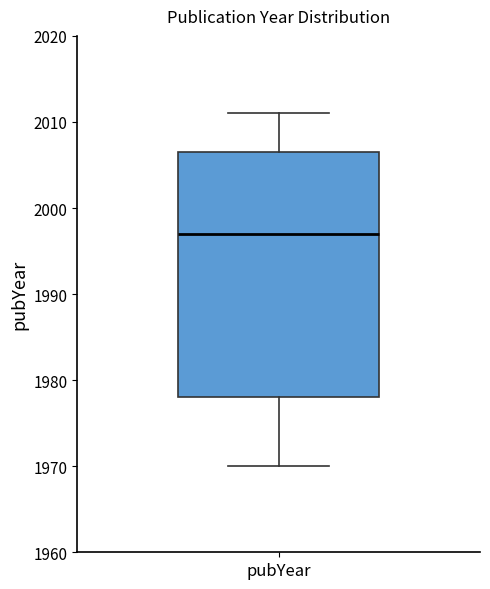

Read this box plot against the y-axis: the position of the median line, the range covered by the box, and the ends of both whiskers. The values are not printed on the chart, so give them approximately, as read against the axis.

median 1997, box 1978 to 2007, whiskers 1970 to 2011